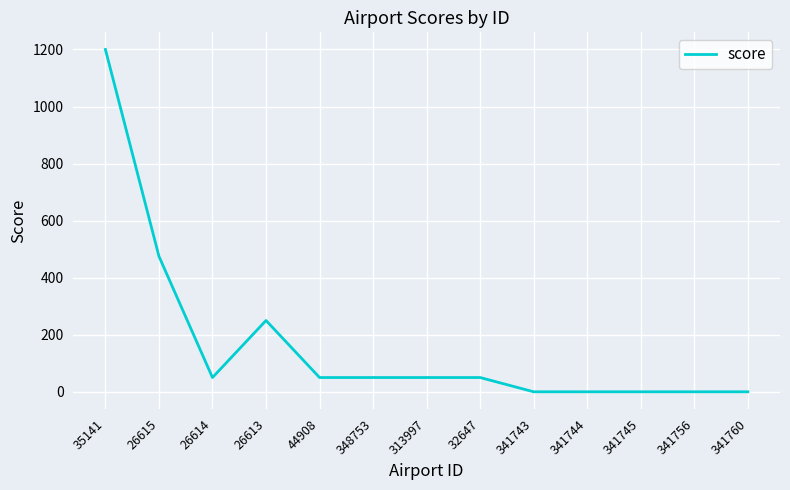

The chart shows a value of 1200 at 35141. True or false?

True